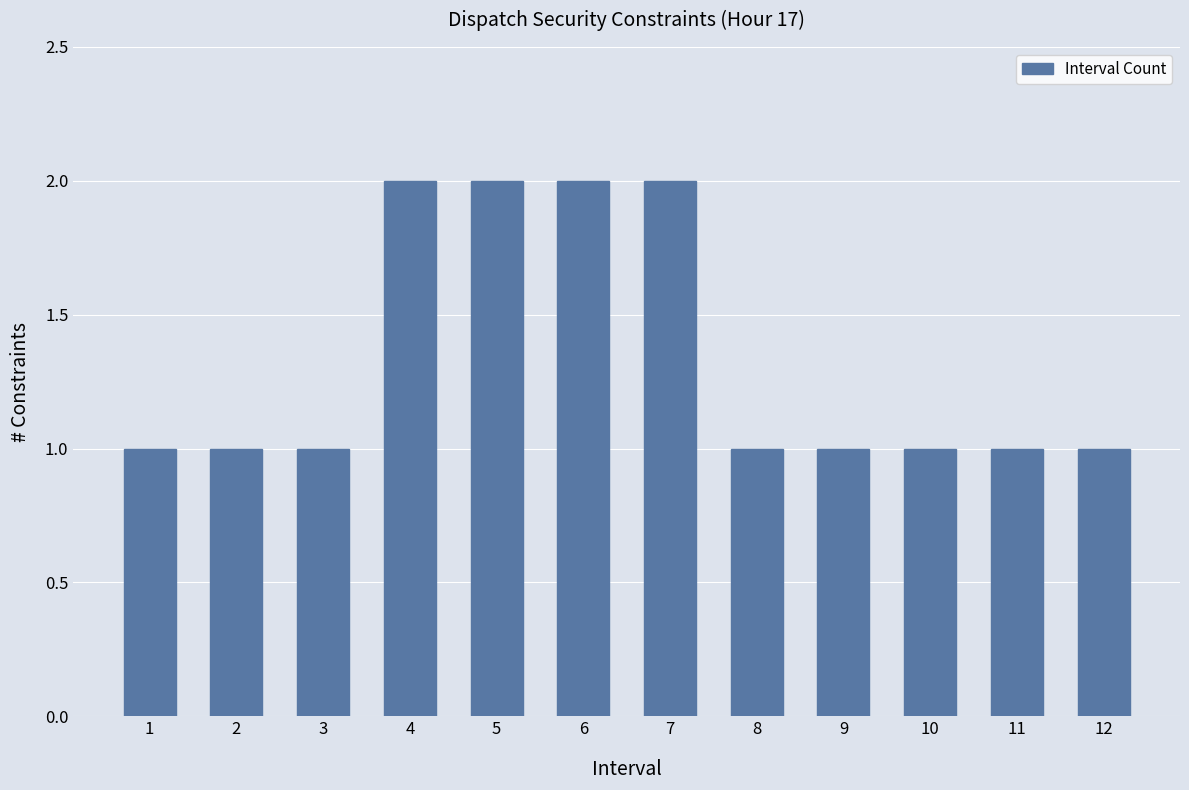

What is the sum of all values?

16